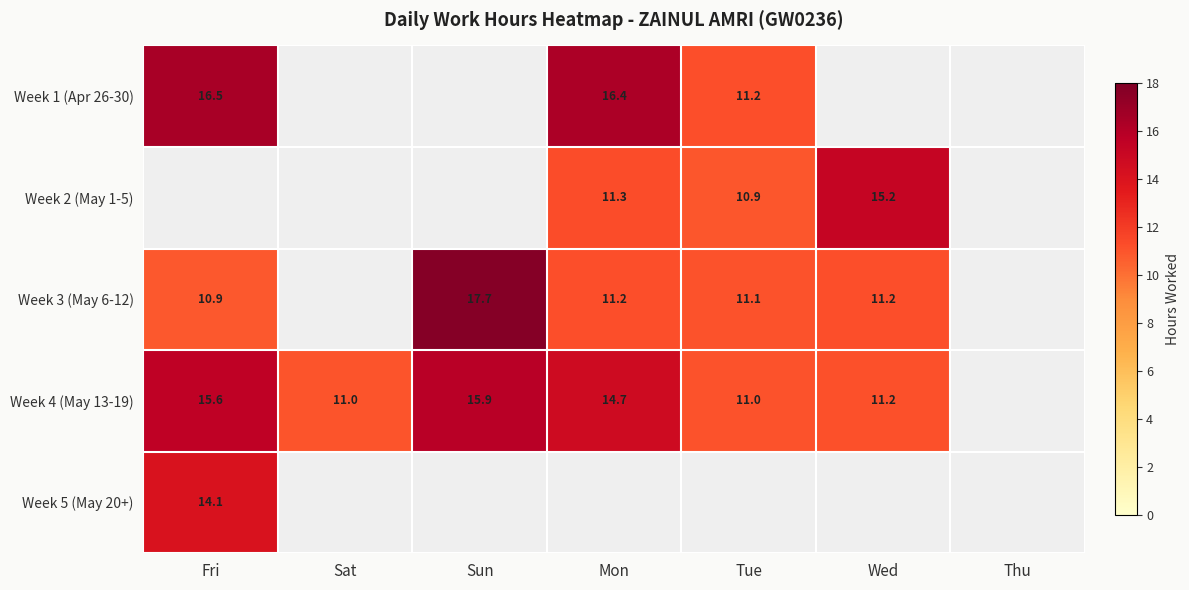

Is the value of Week 4 (May 13-19) at Fri greater than the value of Week 3 (May 6-12) at Wed?

Yes